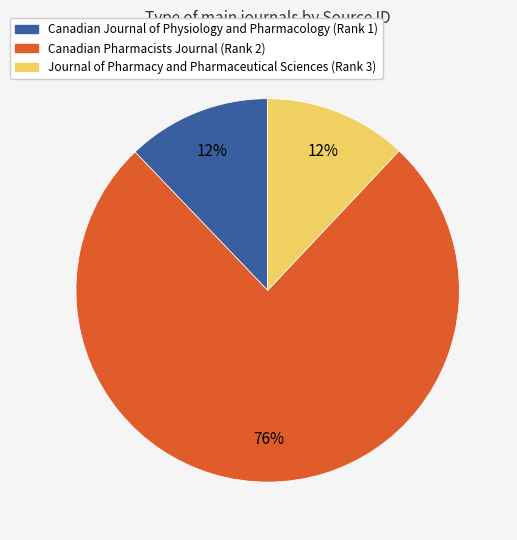

Count the number of slices in the pie.

3